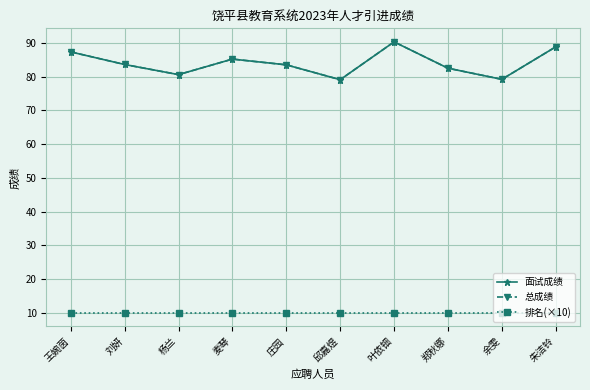

Which category has the highest value across all series?

叶依钿